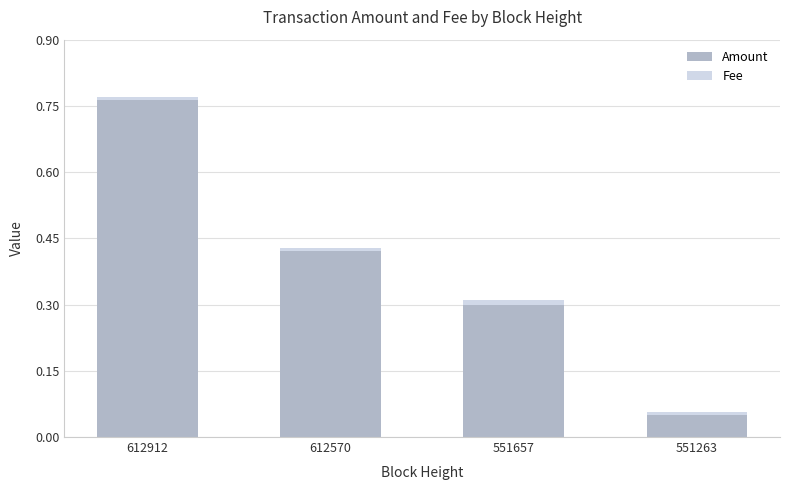

The value of Amount at 551263 is 0.0. True or false?

False